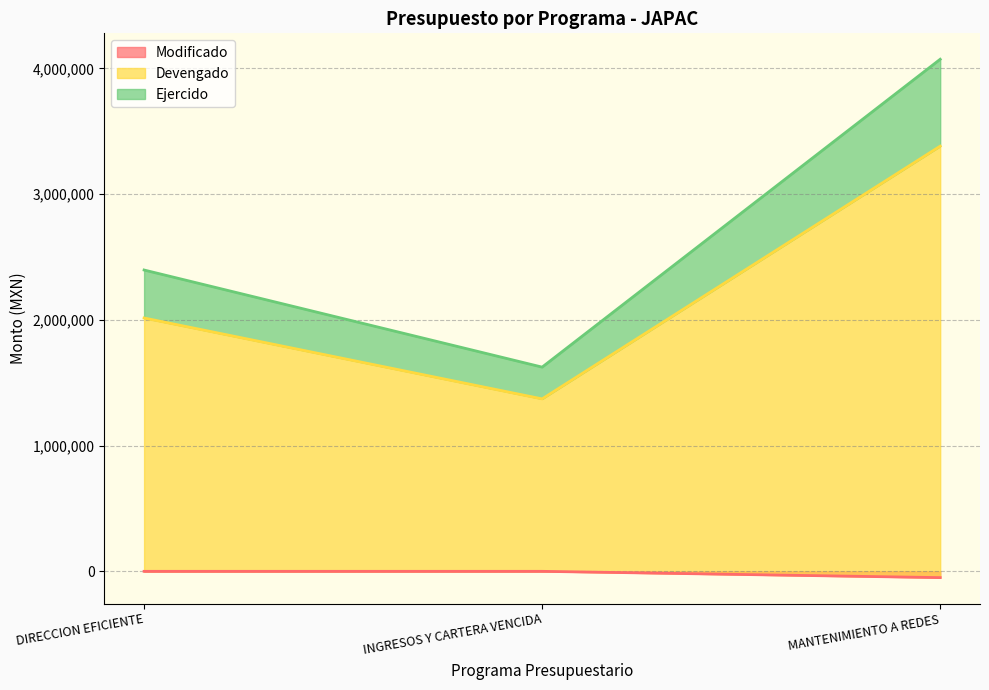

What is the total value across all series at MANTENIMIENTO A REDES 3?

4123479.4